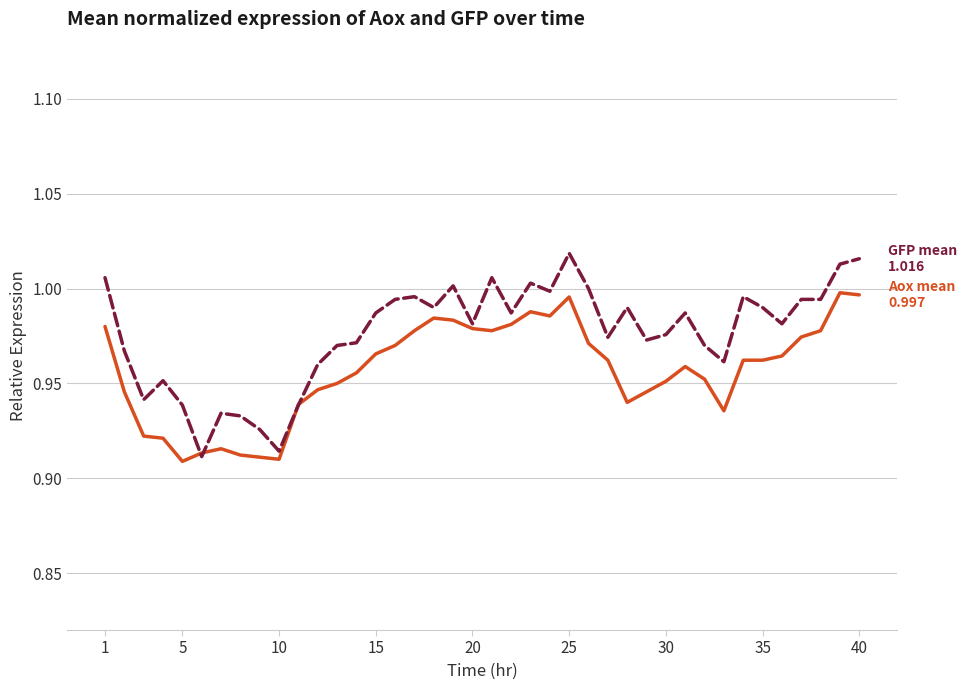

How many lines are shown in the chart?

2